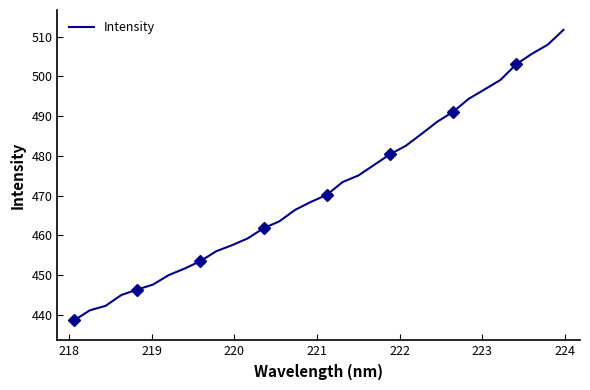

The chart shows a value of 132.0 at 15. True or false?

False